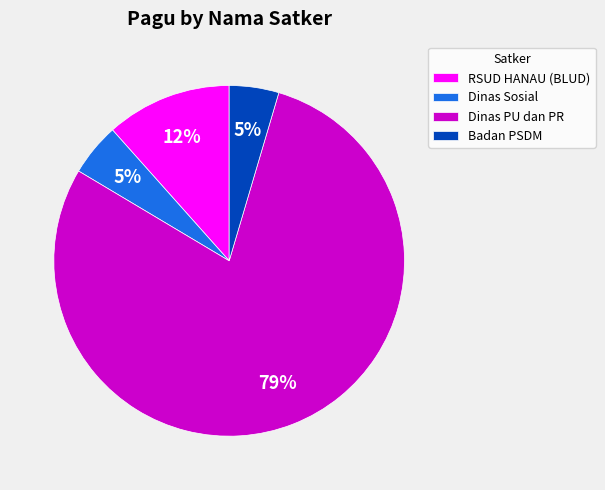

What percentage is the Dinas Sosial slice, to the nearest percent?

5%